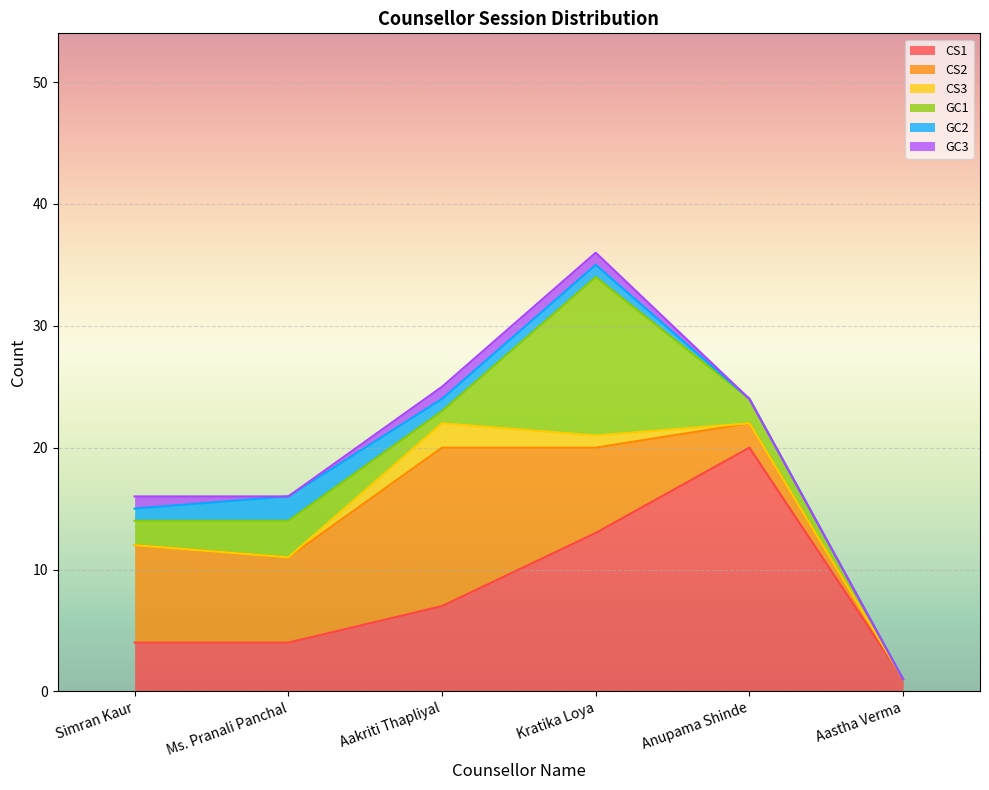

What is the label of the 4th point from the right?

Aakriti Thapliyal